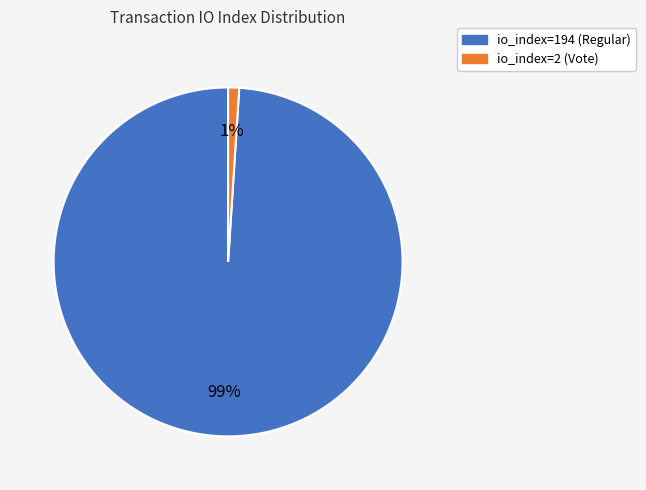

Which slice is the largest?

io_index=194 (Regular)